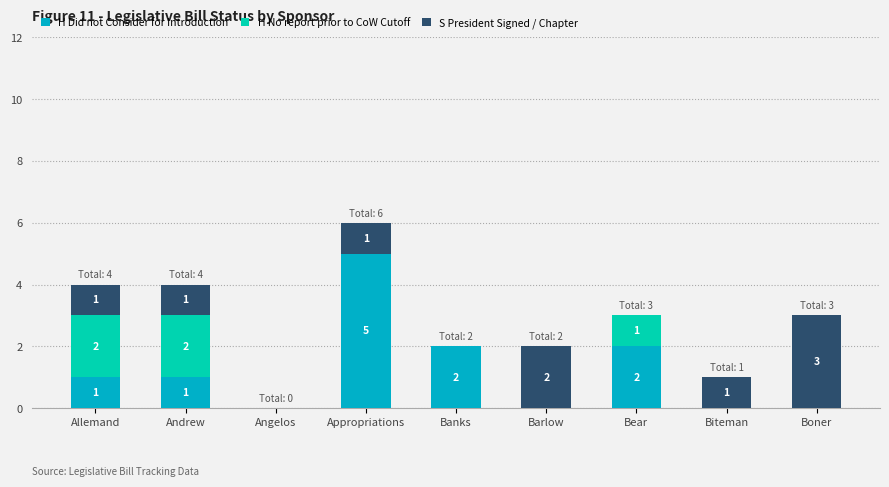

What is the total value across all series at Appropriations?

6